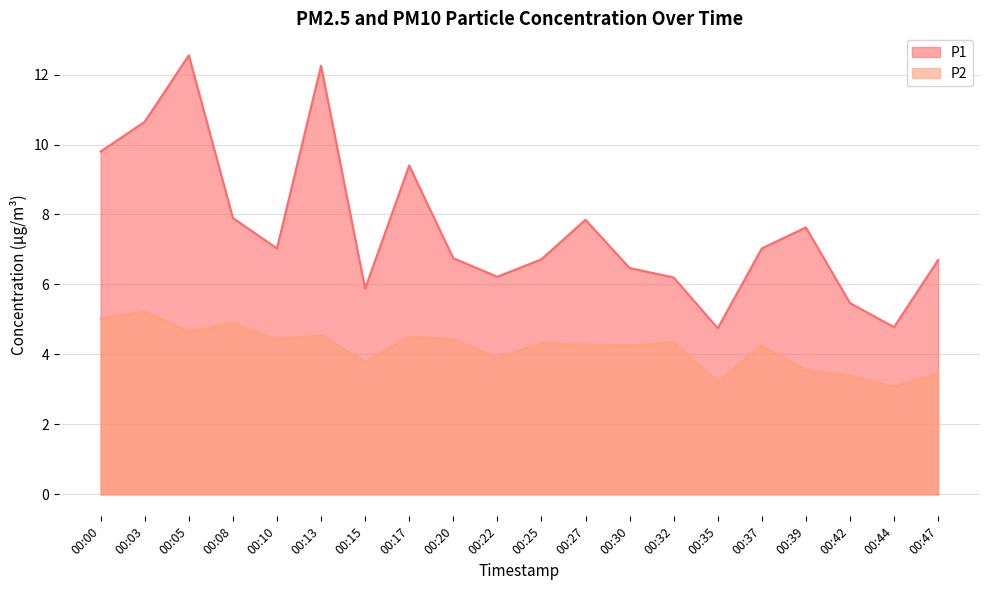

What is the lowest value of the P1 series?

4.8